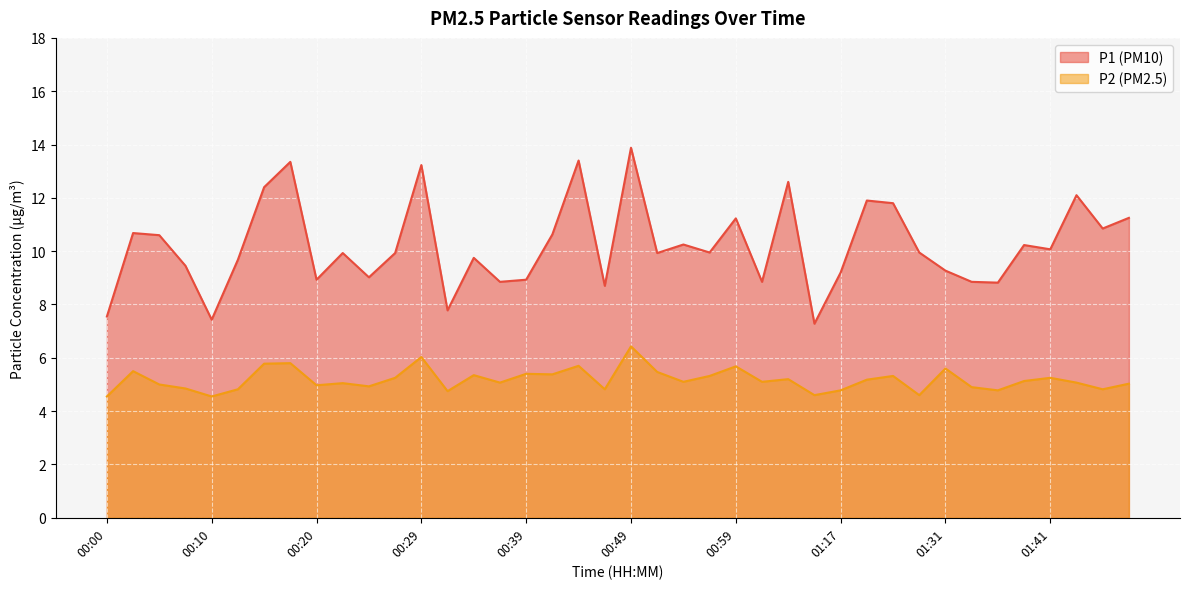

Reading right to left, transcribe all the data shown in this chart.

P1: 01:48=11.2	01:46=10.8	01:43=12.1	01:41=10.1	01:38=10.2	01:36=8.8	01:33=8.8	01:31=9.3	01:25=9.9	01:22=11.8	01:20=11.9	01:17=9.2	01:15=7.3	01:12=12.6	01:04=8.8	00:59=11.2	00:56=9.9	00:54=10.2	00:51=9.9	00:49=13.9	00:47=8.7	00:44=13.4	00:42=10.6	00:39=8.9	00:37=8.8	00:34=9.8	00:32=7.8	00:29=13.2	00:27=9.9	00:25=9.0	00:22=9.9	00:20=8.9	00:17=13.3	00:15=12.4	00:12=9.7	00:10=7.4	00:08=9.4	00:05=10.6	00:03=10.7	00:00=7.5
P2: 01:48=5.0	01:46=4.8	01:43=5.1	01:41=5.2	01:38=5.1	01:36=4.8	01:33=4.9	01:31=5.6	01:25=4.6	01:22=5.3	01:20=5.2	01:17=4.8	01:15=4.6	01:12=5.2	01:04=5.1	00:59=5.7	00:56=5.3	00:54=5.1	00:51=5.5	00:49=6.4	00:47=4.8	00:44=5.7	00:42=5.4	00:39=5.4	00:37=5.1	00:34=5.3	00:32=4.8	00:29=6.0	00:27=5.2	00:25=4.9	00:22=5.0	00:20=5.0	00:17=5.8	00:15=5.8	00:12=4.8	00:10=4.5	00:08=4.8	00:05=5.0	00:03=5.5	00:00=4.5